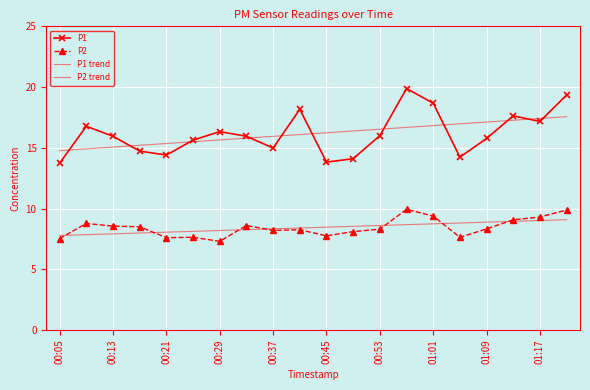

True or false: P2 trend has more than 0 points higher than both neighbors.

False